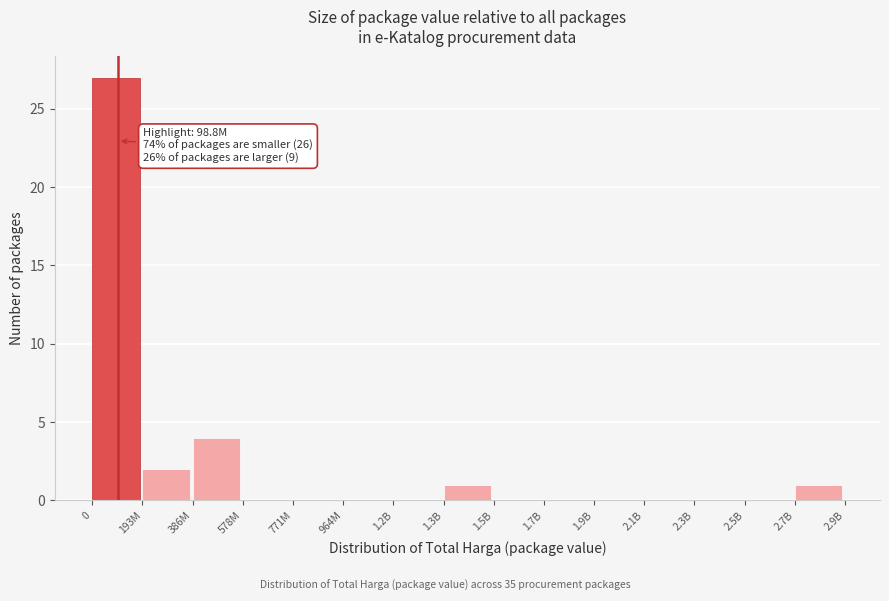

Reading left to right, list all the values displayed in this chart.

0=27	193M=2	386M=4	578M=0	771M=0	964M=0	1.2B=0	1.3B=1	1.5B=0	1.7B=0	1.9B=0	2.1B=0	2.3B=0	2.5B=0	2.7B=1